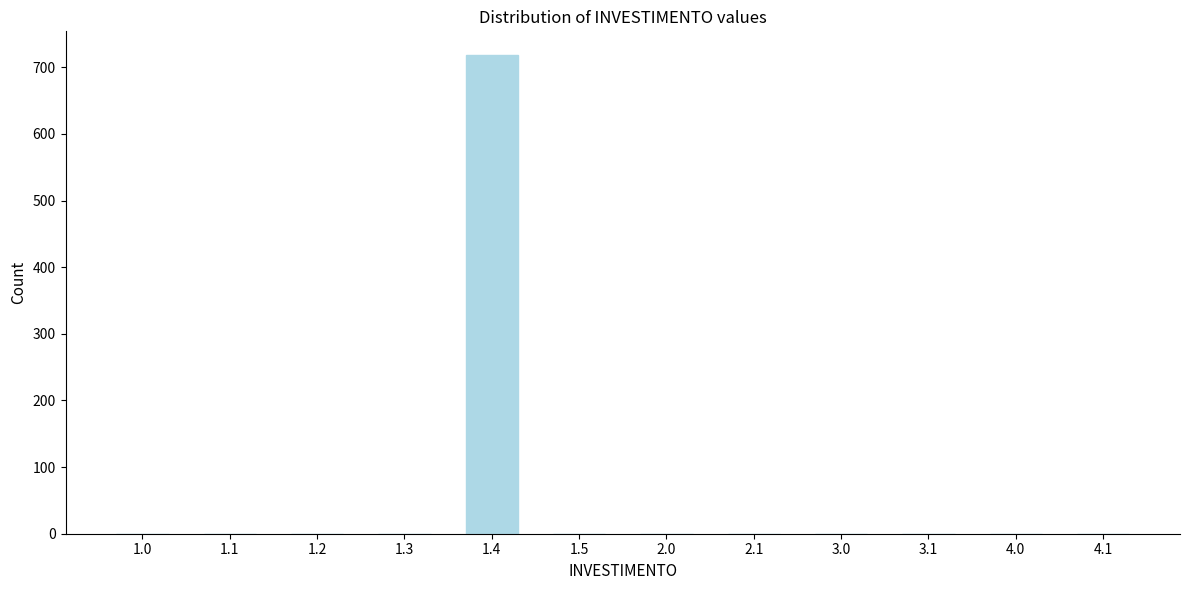

Reading left to right, transcribe all the data shown in this chart.

1.0=0	1.1=0	1.2=0	1.3=0	1.4=718	1.5=0	2.0=0	2.1=0	3.0=0	3.1=0	4.0=0	4.1=0